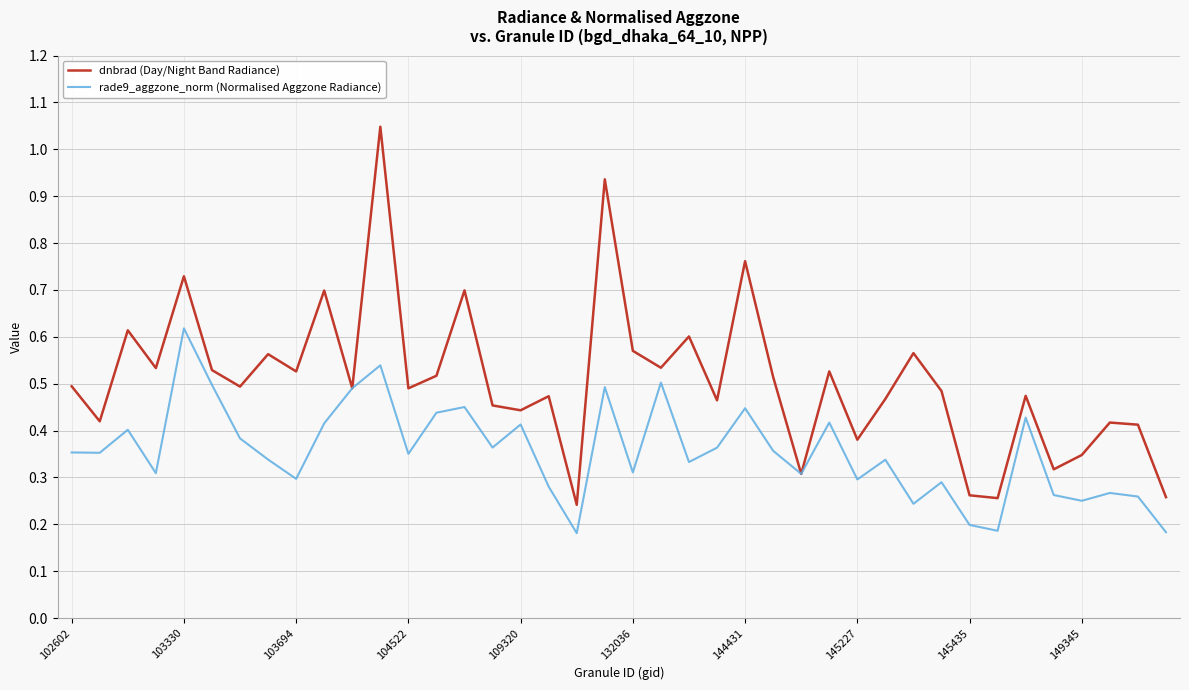

List the series in order of their overall mean, highest first.

dnbrad (Day/Night Band Radiance), rade9_aggzone_norm (Normalised Aggzone Radiance)